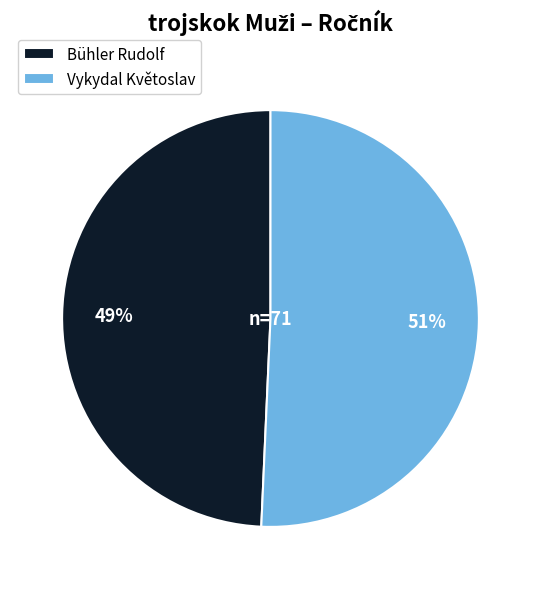

Approximately how many times larger is the value at Bühler Rudolf compared to Vykydal Květoslav?

1.0